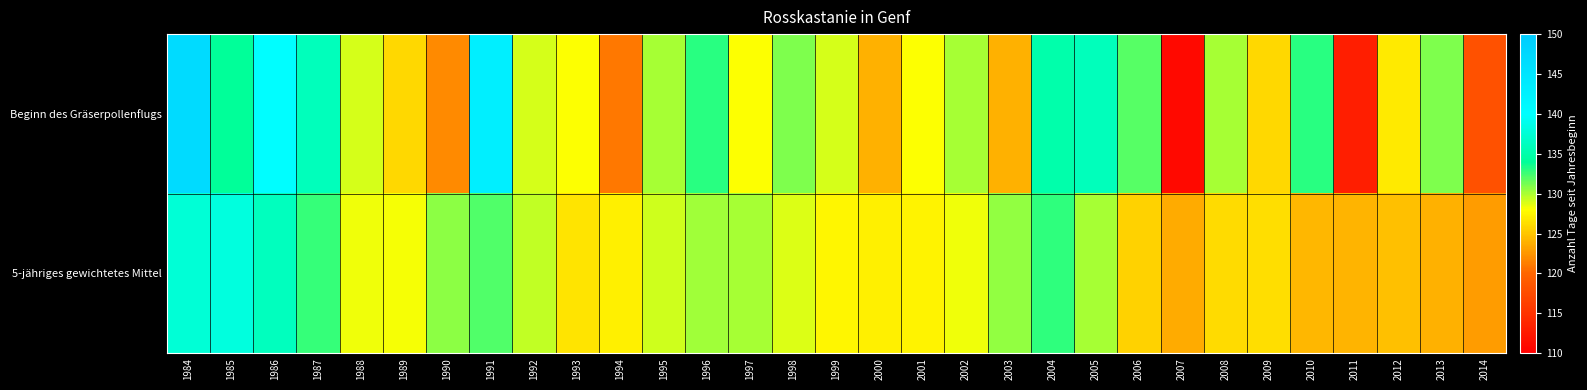

Rank the series by their maximum value, from lowest to highest.

5-jähriges gewichtetes Mittel, Beginn des Gräserpollenflugs